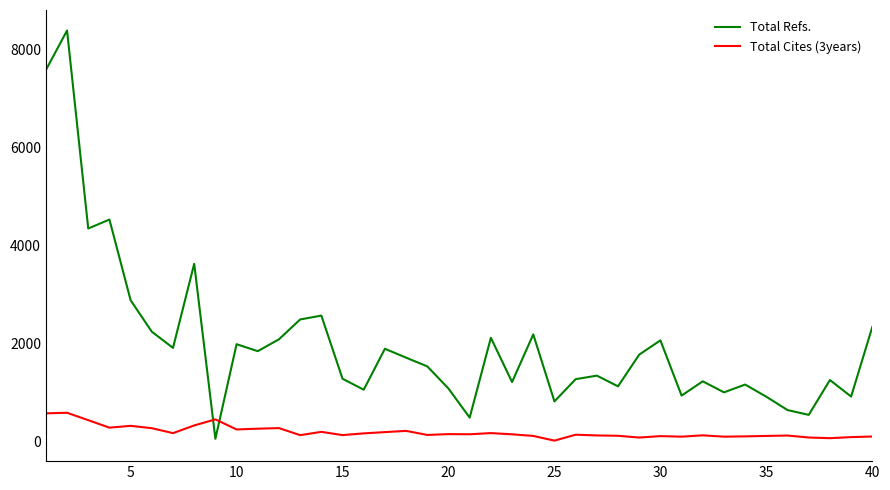

Which series has the largest total across all categories?

Total Refs.